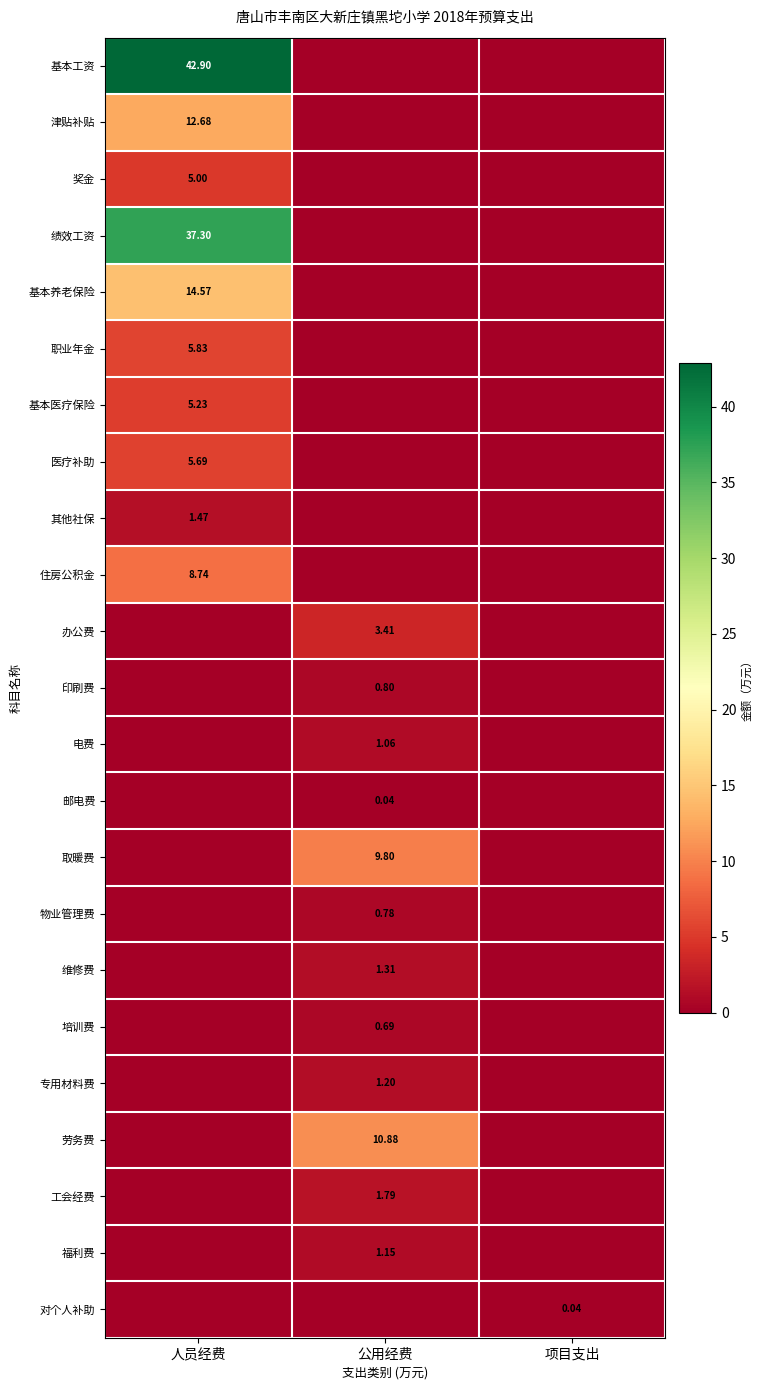

What is the spread (max minus min) of values at 人员经费?

42.9